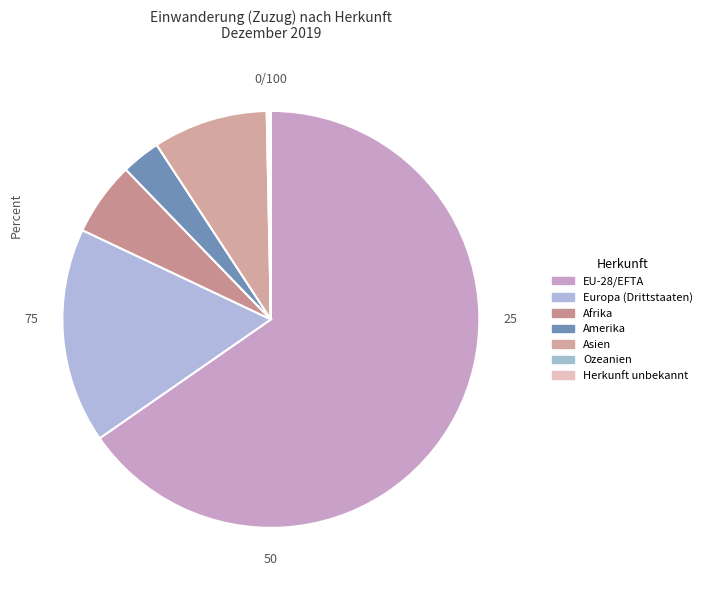

Is it true that EU-28/EFTA is 78% of the pie?

False